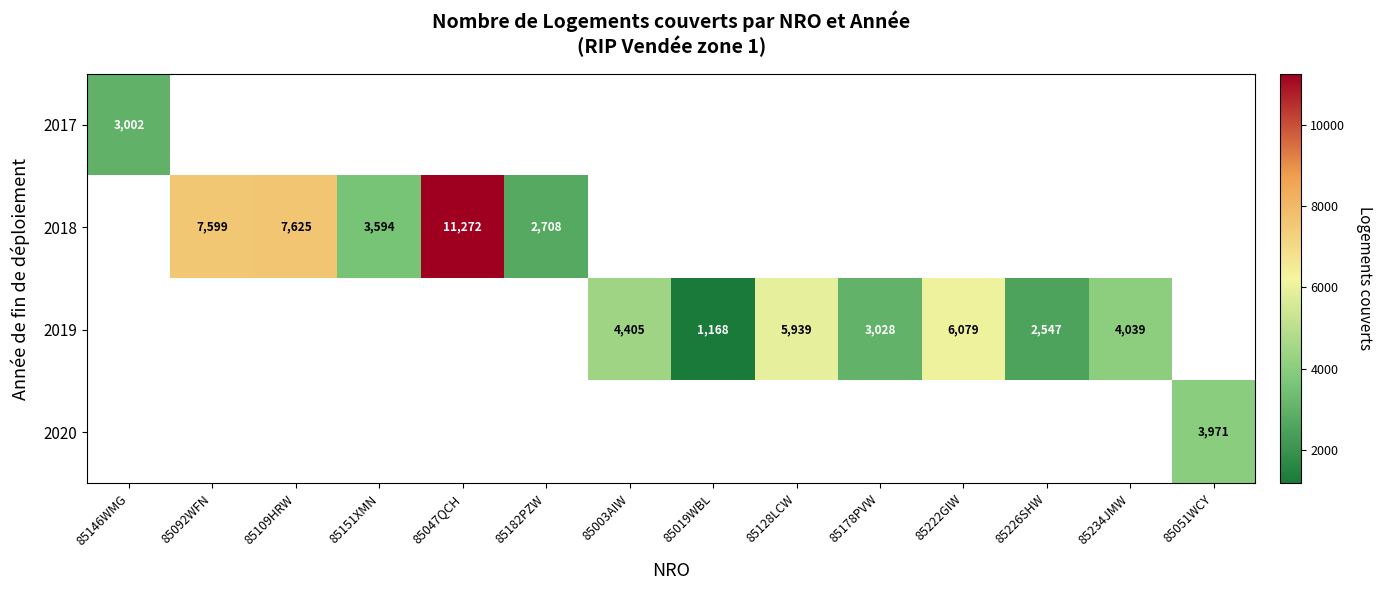

True or false: 2018 has a value of 12893 at 85109HRW.

False